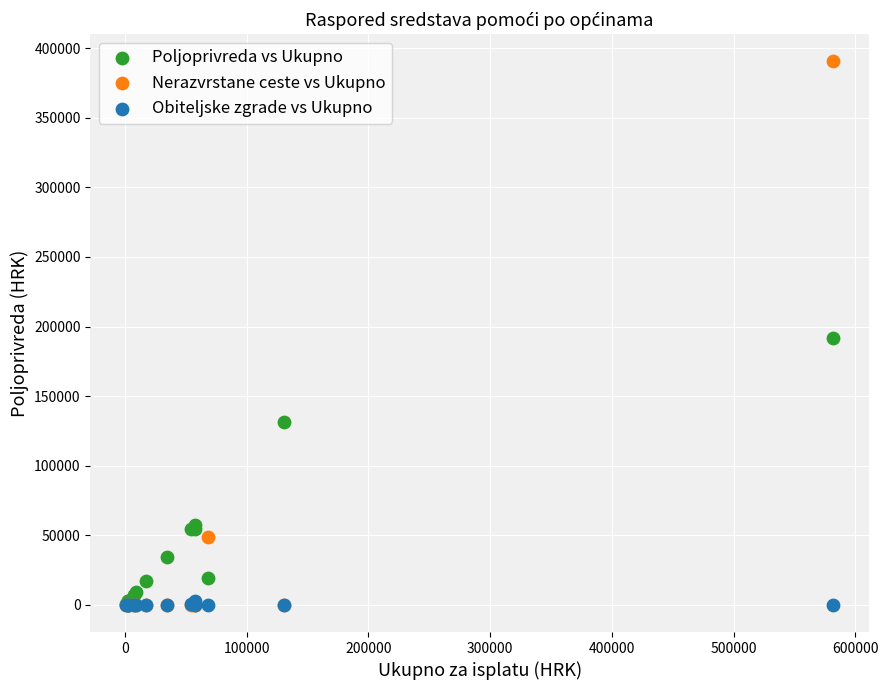

Which series contains the highest Y value?

Nerazvrstane ceste vs Ukupno